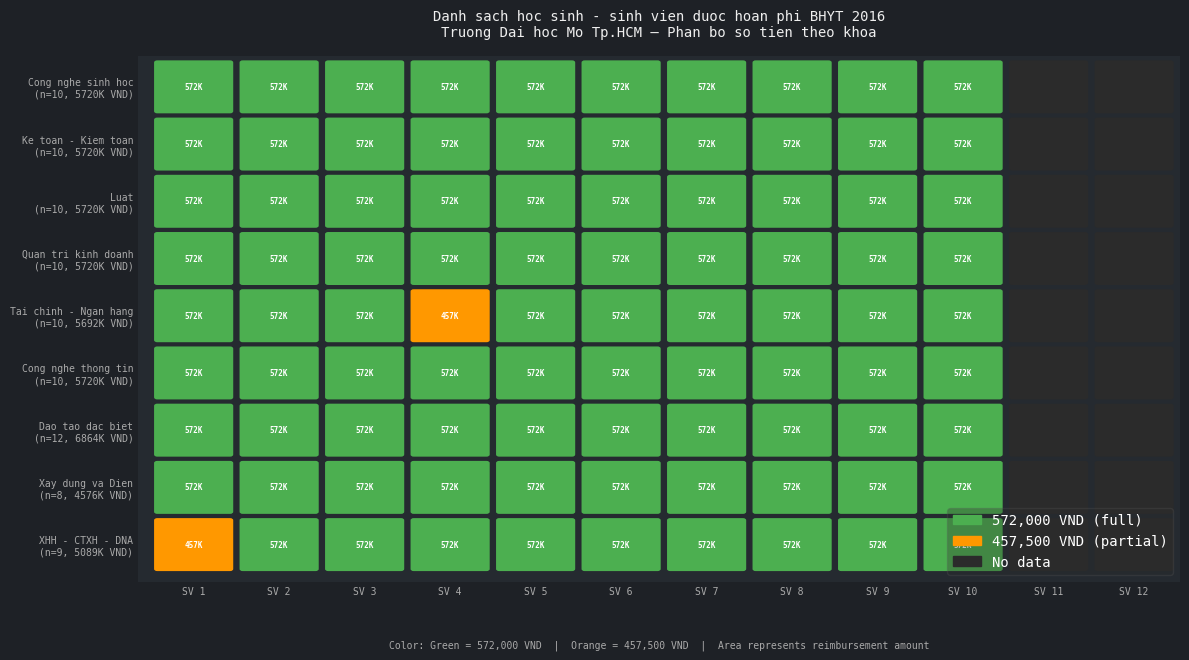

Reading left to right, transcribe all the data shown in this chart.

Cong nghe sinh hoc: 0=572000	1=572000	2=572000	3=572000	4=572000	5=572000	6=572000	7=572000	8=572000	9=572000
Ke toan - Kiem toan: 0=572000	1=572000	2=572000	3=572000	4=572000	5=572000	6=572000	7=572000	8=572000	9=572000
Luat: 0=572000	1=572000	2=572000	3=572000	4=572000	5=572000	6=572000	7=572000	8=572000	9=572000
Quan tri kinh doanh: 0=572000	1=572000	2=572000	3=572000	4=572000	5=572000	6=572000	7=572000	8=572000	9=572000
Tai chinh - Ngan hang: 0=572000	1=572000	2=572000	3=457500	4=572000	5=572000	6=572000	7=572000	8=572000	9=572000
Cong nghe thong tin: 0=572000	1=572000	2=572000	3=572000	4=572000	5=572000	6=572000	7=572000	8=572000	9=572000
Dao tao dac biet: 0=572000	1=572000	2=572000	3=572000	4=572000	5=572000	6=572000	7=572000	8=572000	9=572000
Xay dung va Dien: 0=572000	1=572000	2=572000	3=572000	4=572000	5=572000	6=572000	7=572000	8=572000	9=572000
XHH - CTXH - DNA: 0=457500	1=572000	2=572000	3=572000	4=572000	5=572000	6=572000	7=572000	8=572000	9=572000